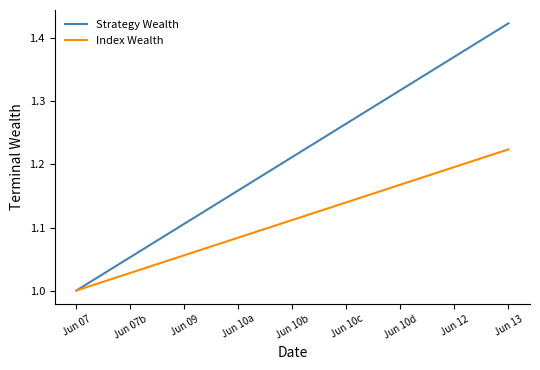

Which category has the highest value across all series?

Jun 13